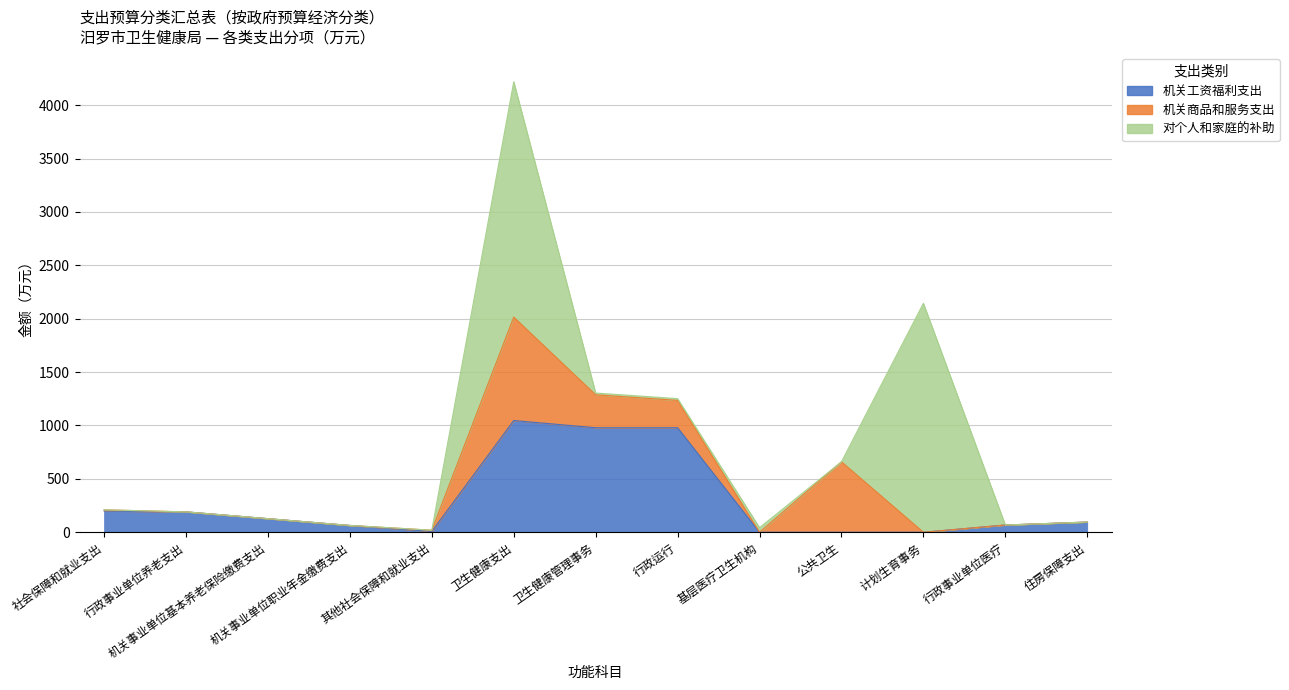

What are all the series names shown in the legend?

机关工资福利支出, 机关商品和服务支出, 对个人和家庭的补助